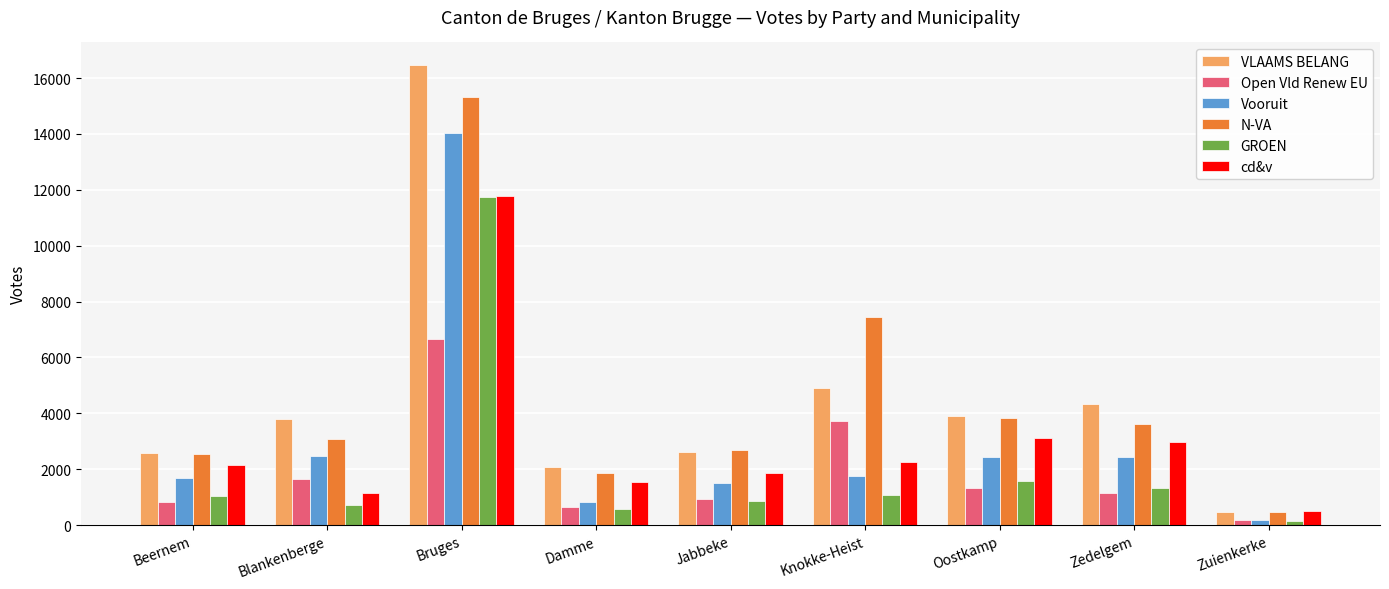

Is it true that cd&v equals 11767 at Bruges?

True